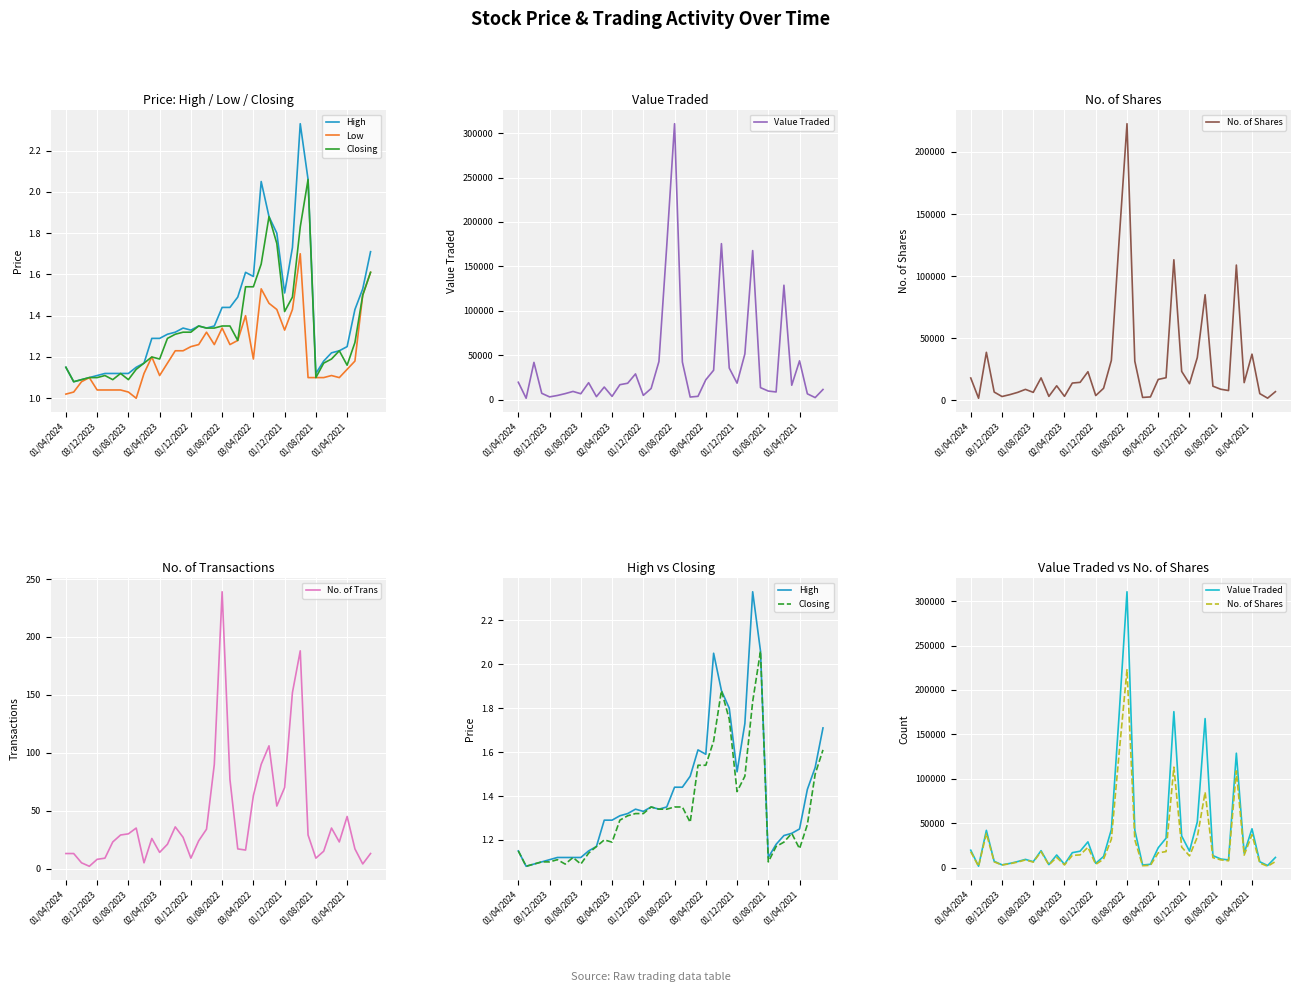

At which label does No. of Trans reach its peak?

01/08/2022